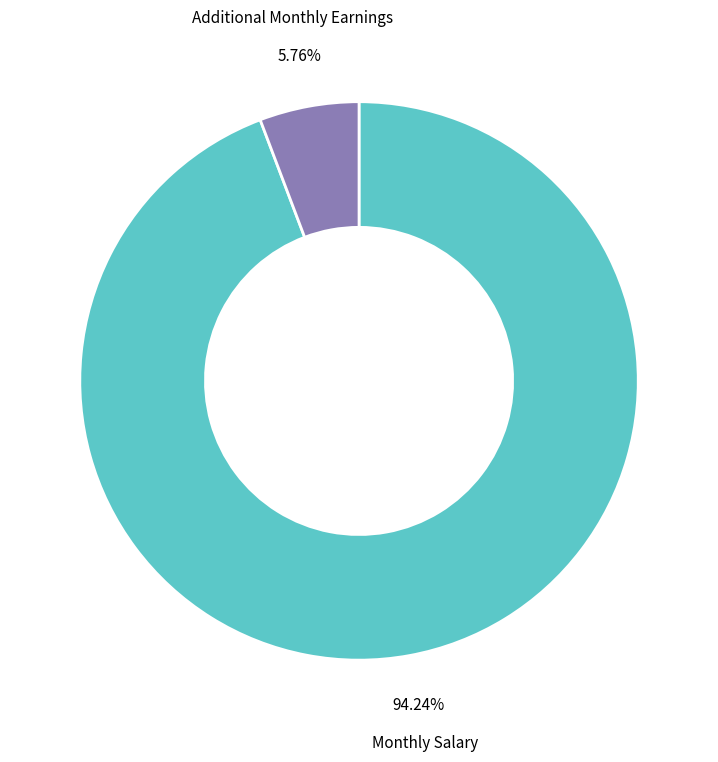

The Monthly Salary slice represents 85% of the pie. True or false?

False